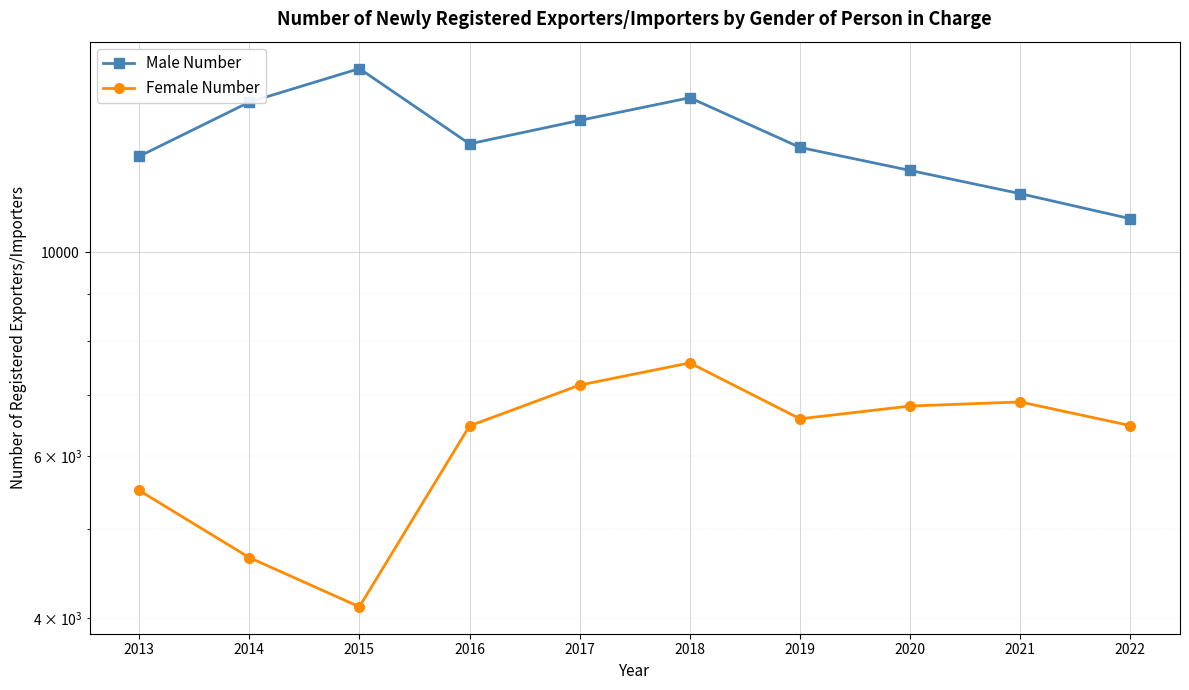

What is the value of the Female Number point at the 5th from the left?

7169